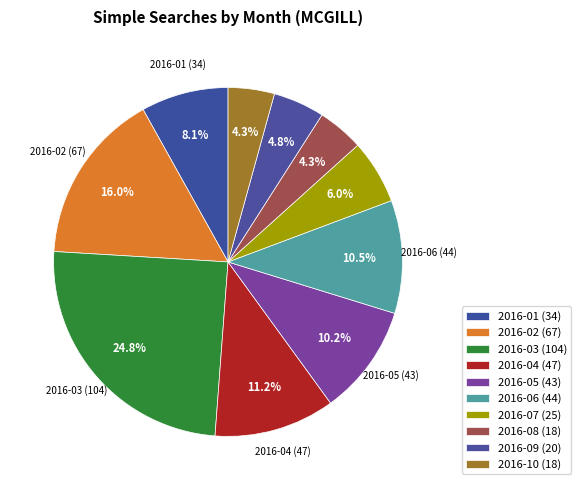

How many slices are in this pie chart?

10